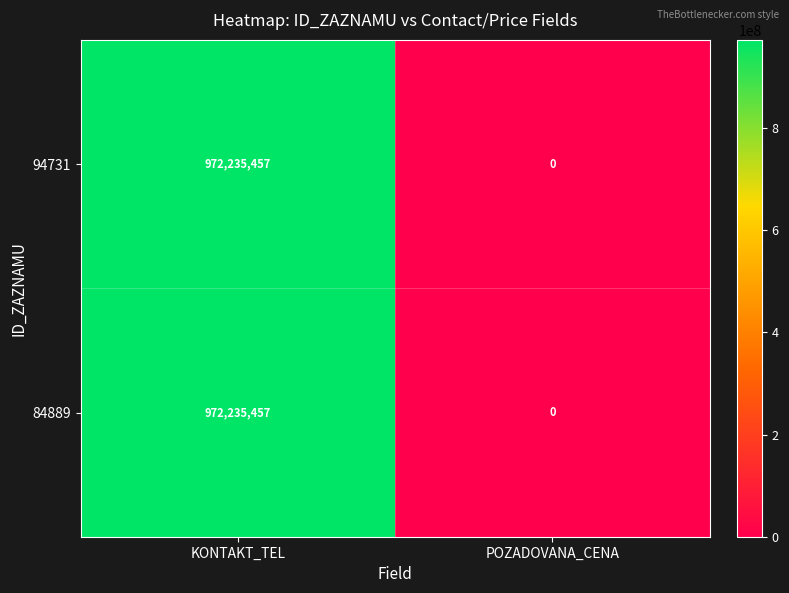

What is the difference between the maximum and minimum values in the 94731 series?

972235457